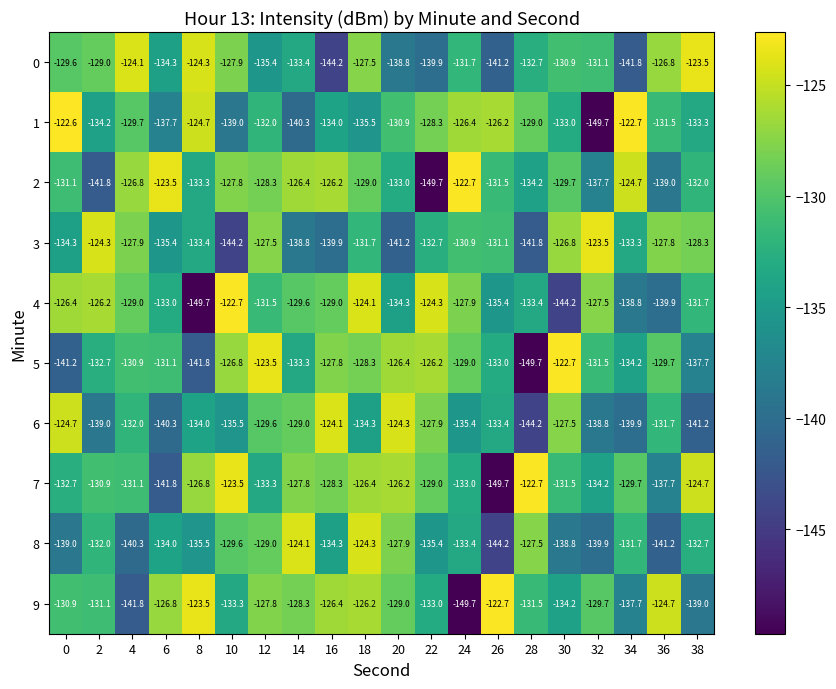

The value of 0 at 20 is -90.0. True or false?

False